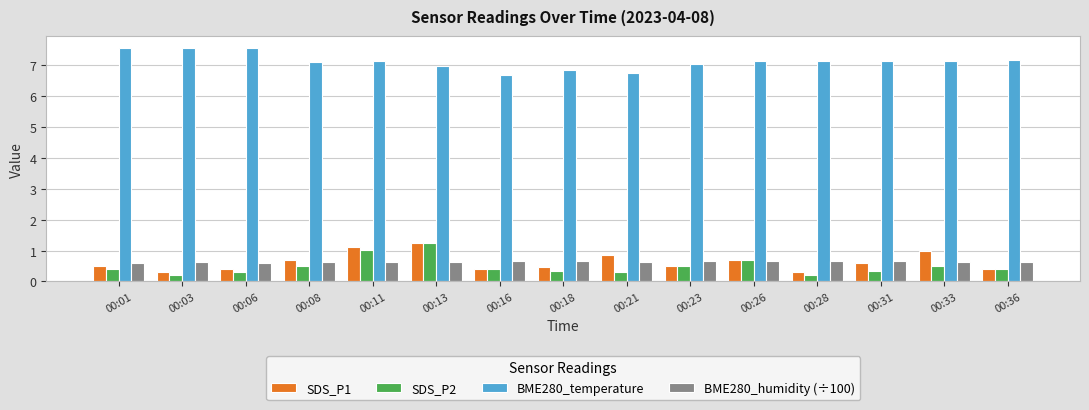

What is the smallest value displayed?

0.2